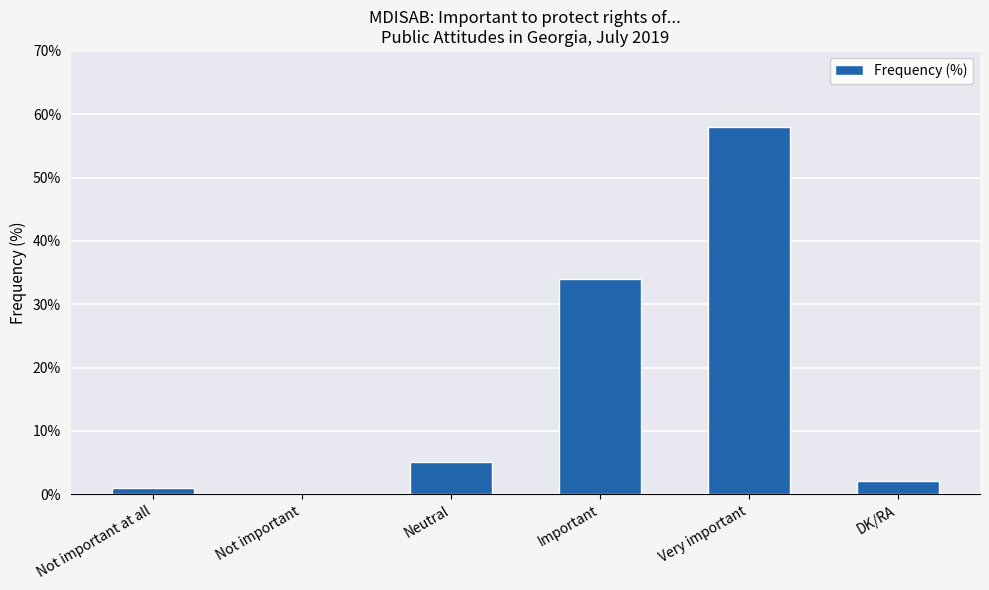

Reading left to right, list all the values displayed in this chart.

1	0	5	34	58	2